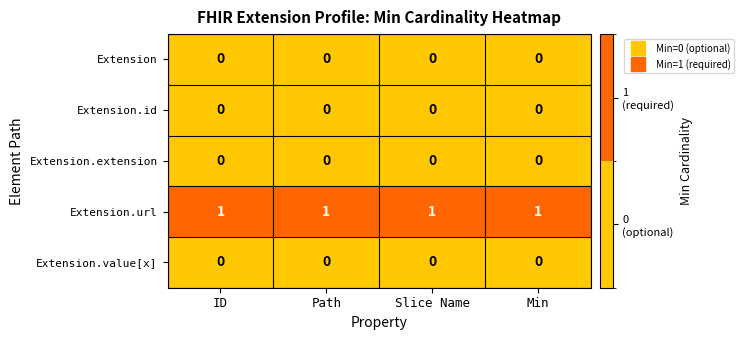

Which series has the largest total across all categories?

Extension.url